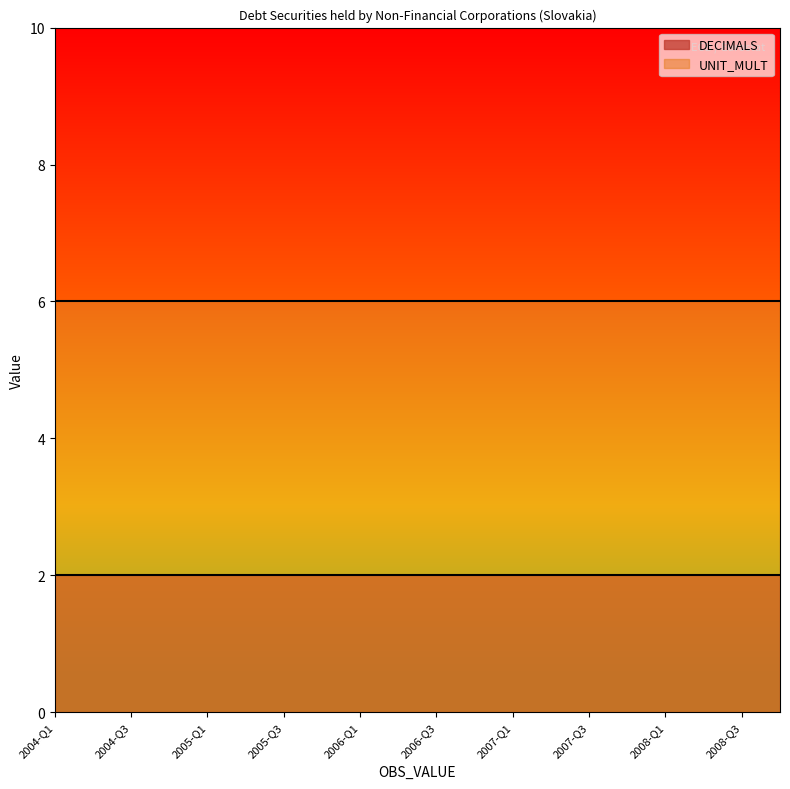

True or false: UNIT_MULT and DECIMALS intersect in this chart.

False